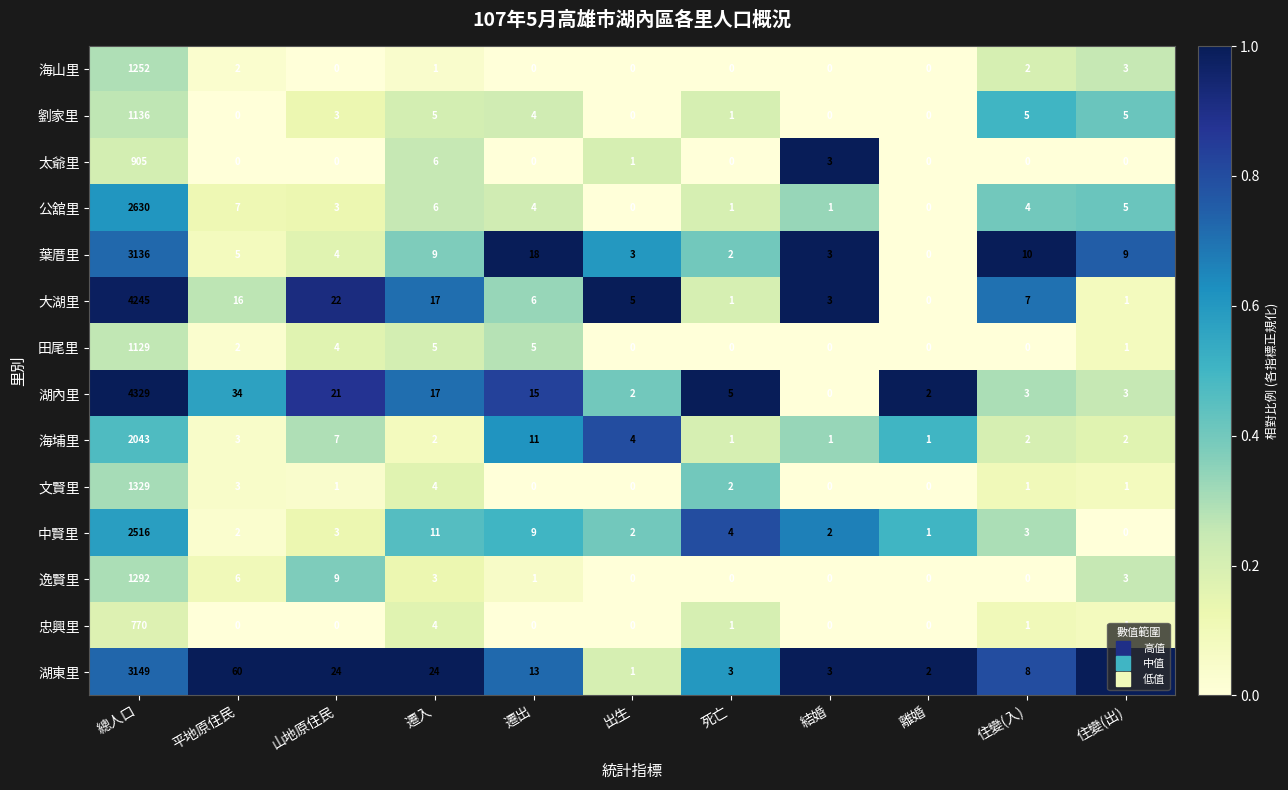

Is it true that 海埔里 equals 2 at 住變(出)?

True